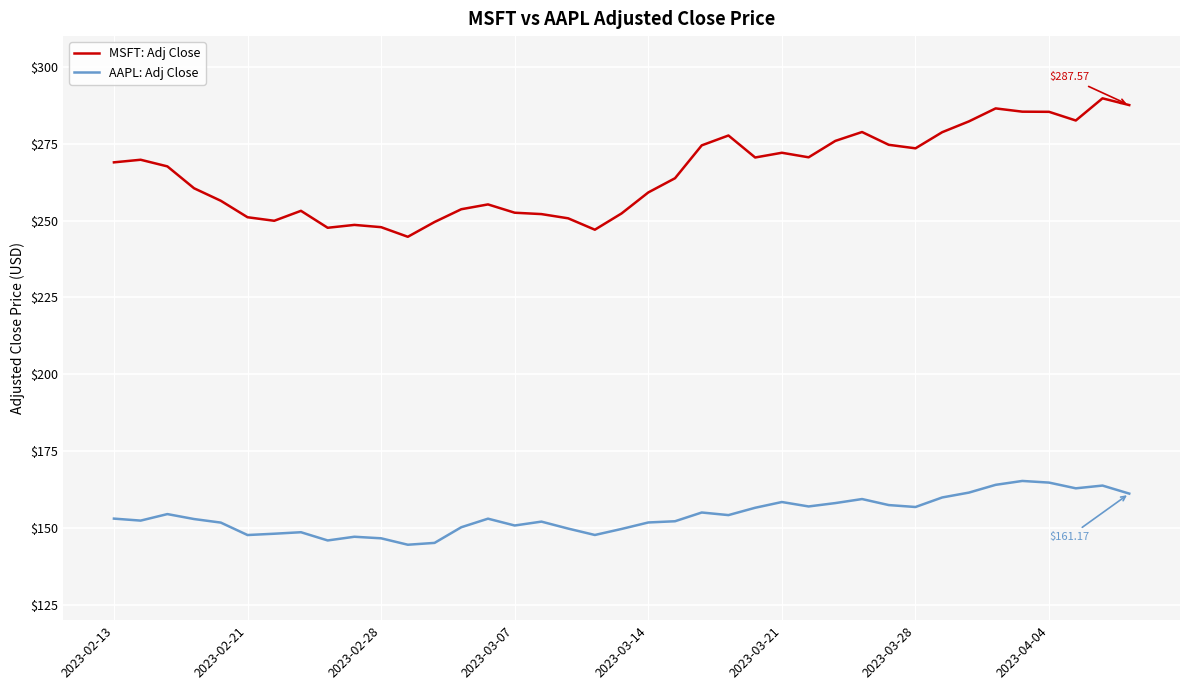

Which series has the largest total across all categories?

MSFT: Adj Close